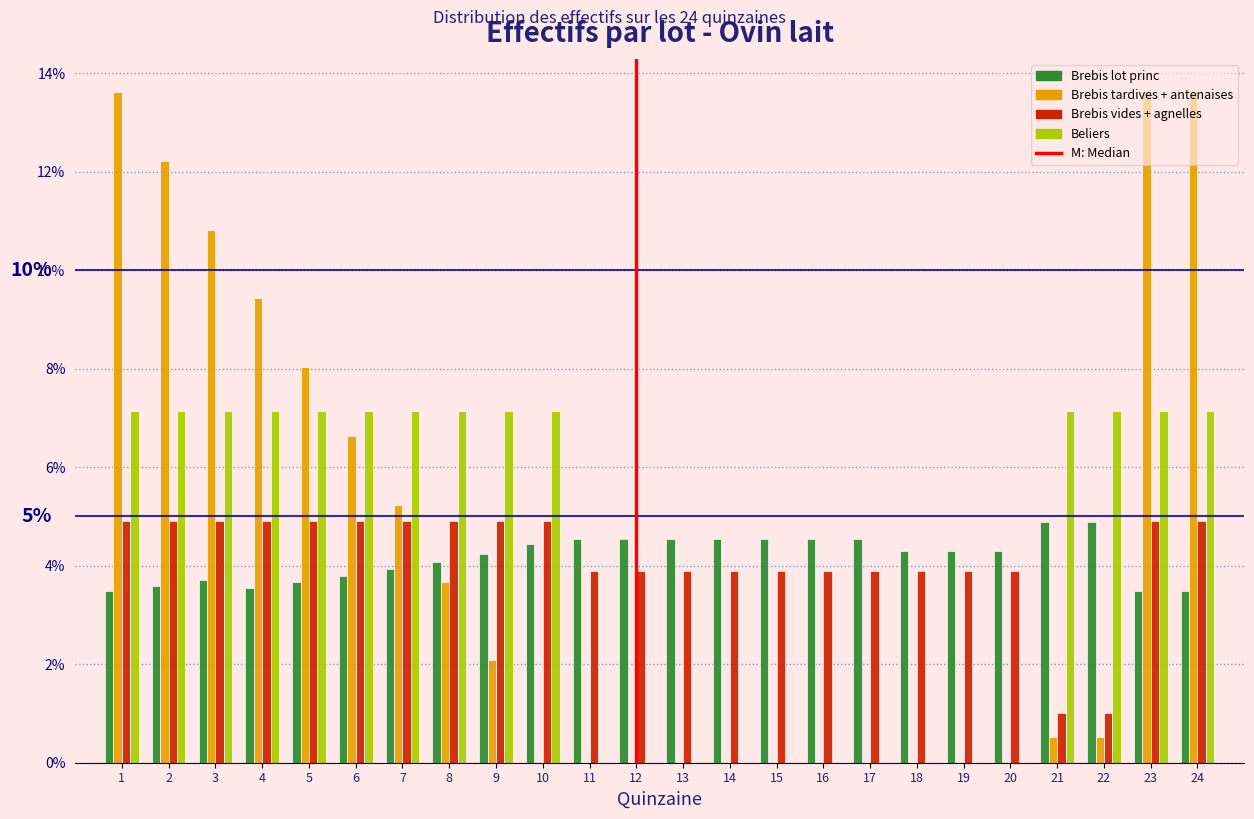

What is the sum of the Brebis lot princ values at 1 and 8?

7.6